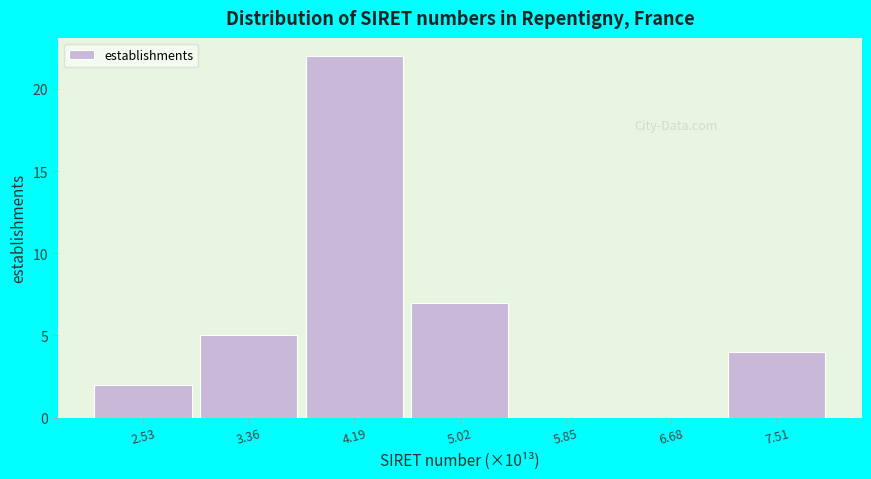

Reading left to right, list all the values displayed in this chart.

2.53=2	3.36=5	4.19=22	5.02=7	5.85=0	6.68=0	7.51=4